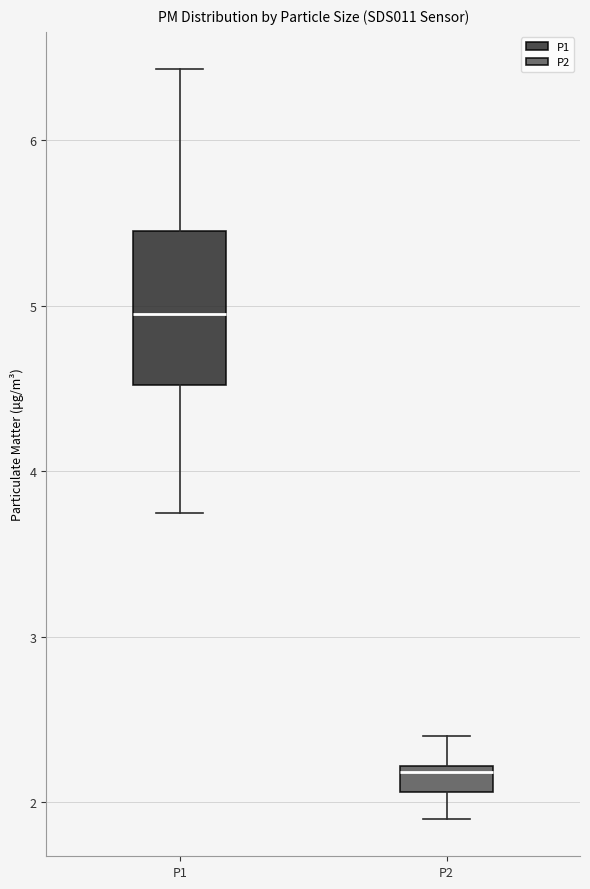

Which box has the lowest median line?

P2